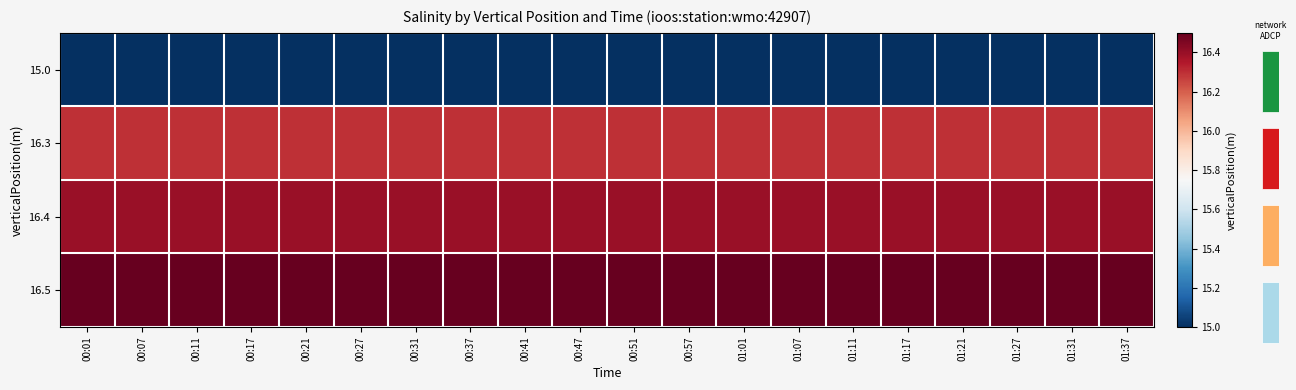

Is the value of 15.0 at 00:11 greater than the value of 16.3 at 01:07?

No